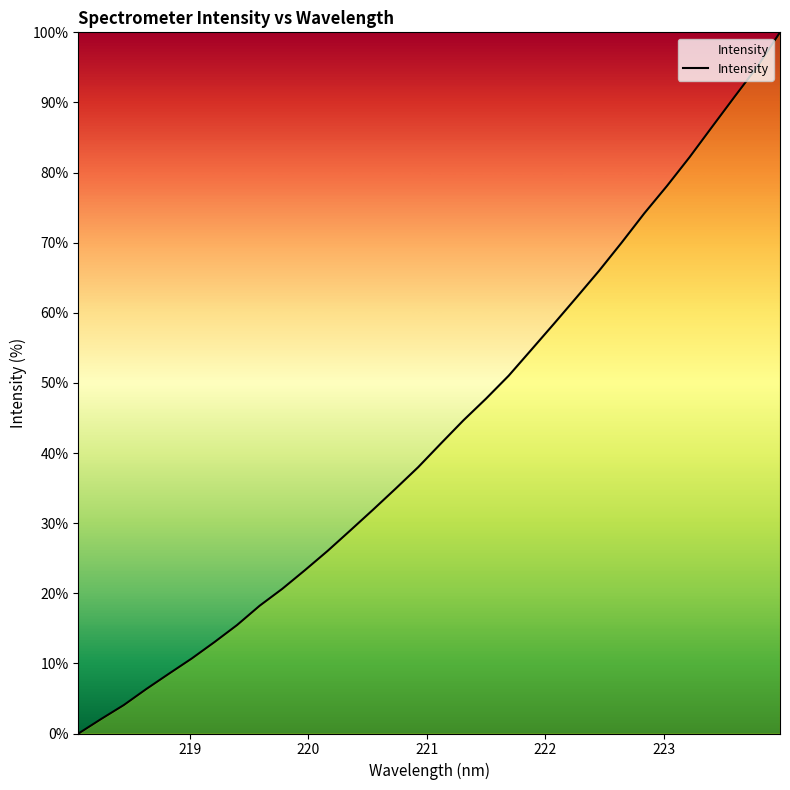

Does the chart display data point markers on the line(s)?

No